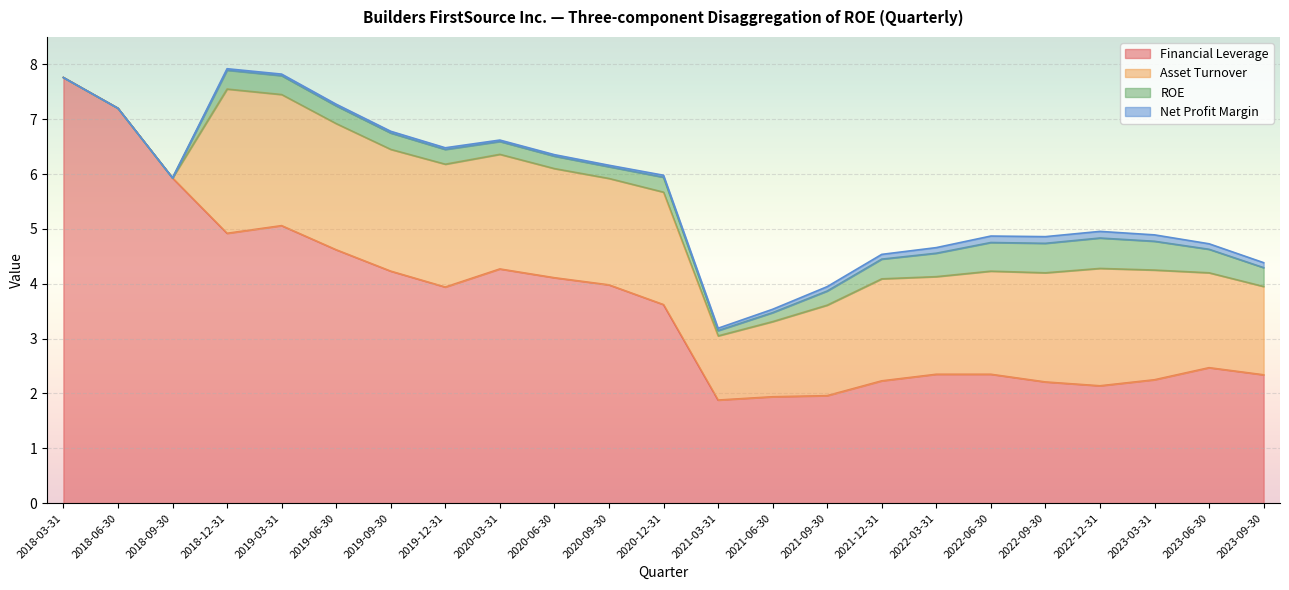

At which category is the sum across all series the highest?

2018-12-31